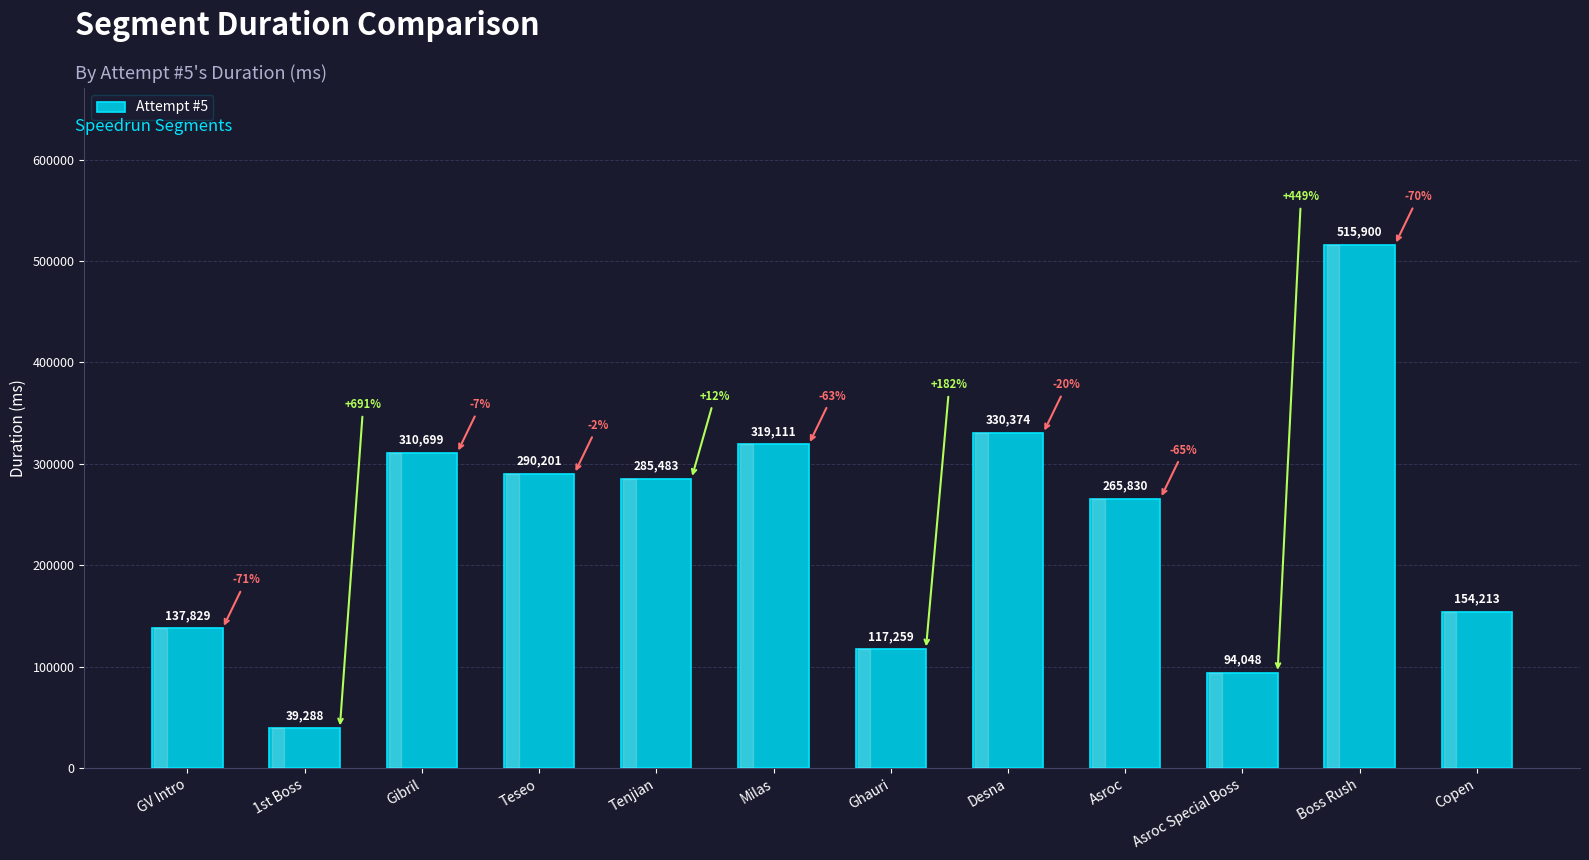

What is the maximum value shown in the chart?

515900